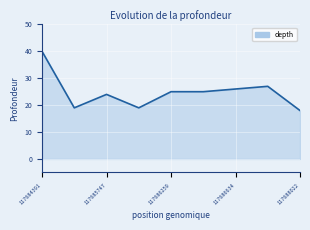

What is the difference between the maximum and minimum values?

22